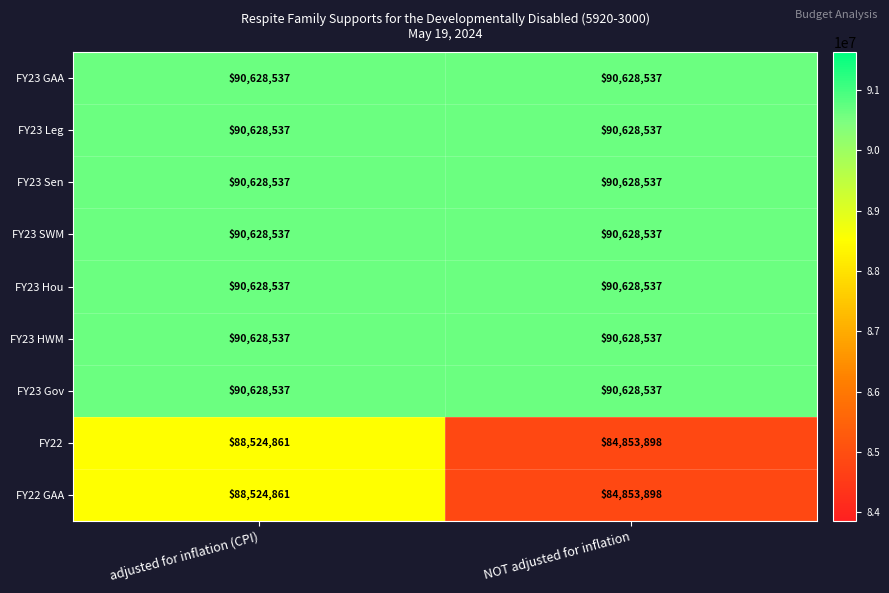

At which category is the sum across all series the highest?

adjusted for inflation (CPI)